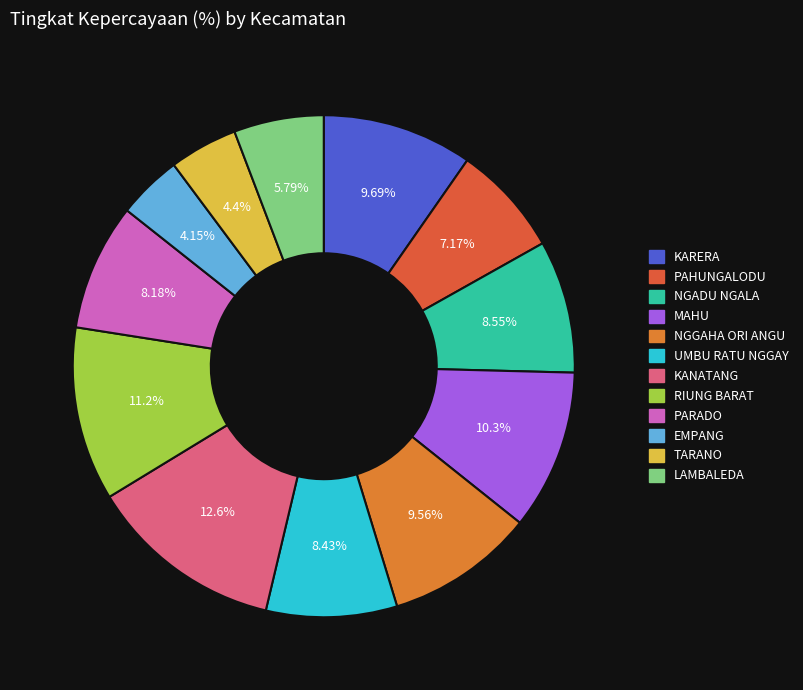

Which category has the biggest portion of the pie?

KANATANG